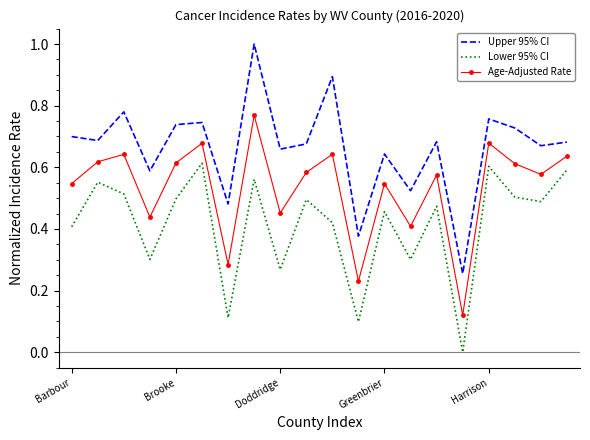

True or false: Upper 95% CI and Age-Adjusted Rate intersect in this chart.

False